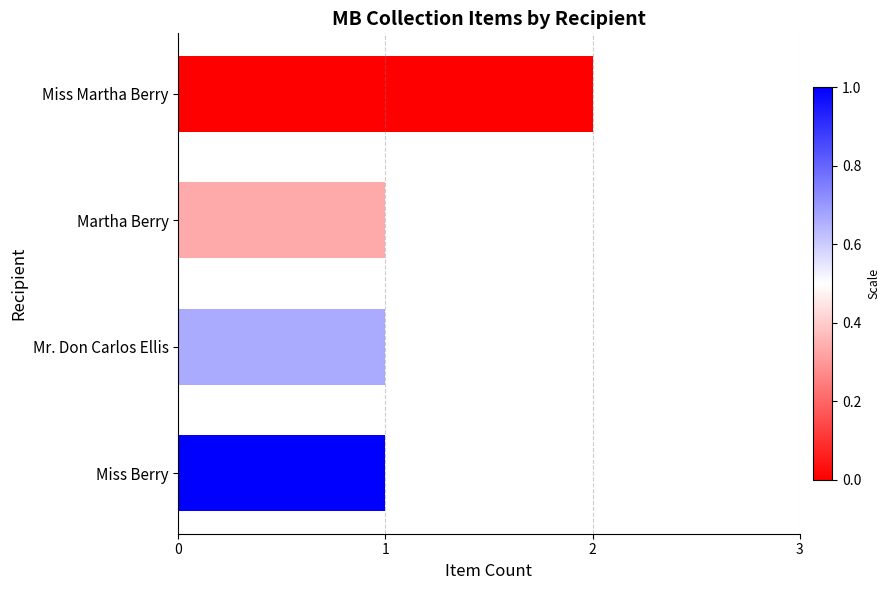

What is the average value?

1